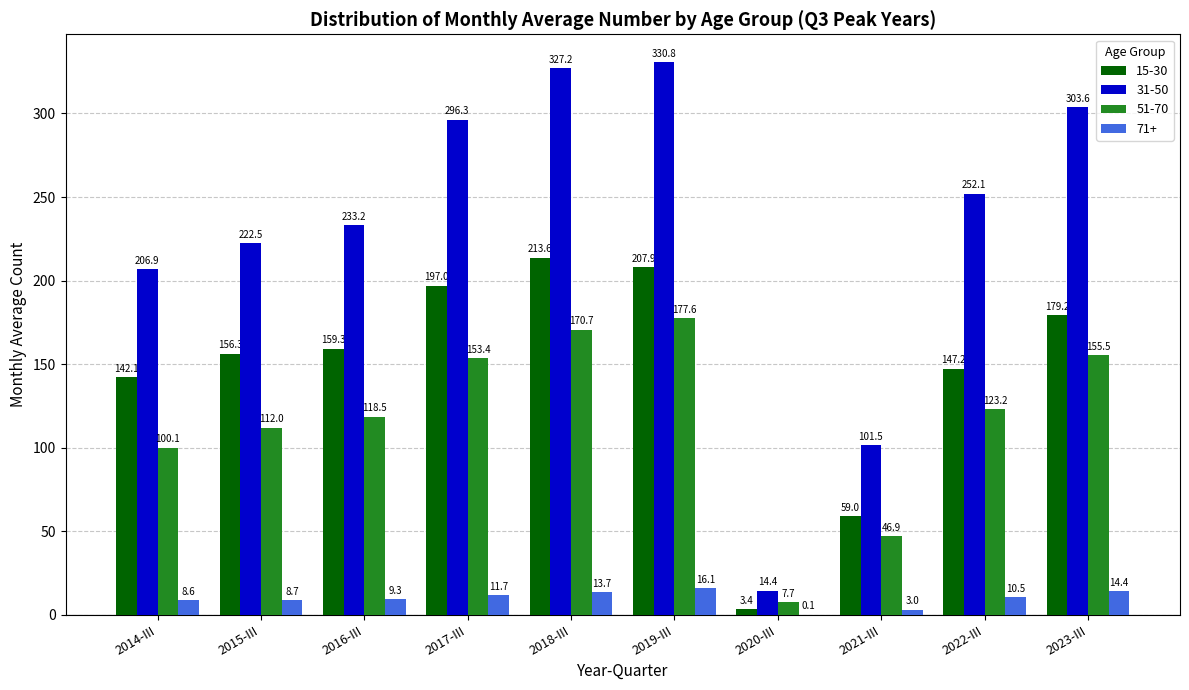

At which category is the sum across all series the highest?

2019-III